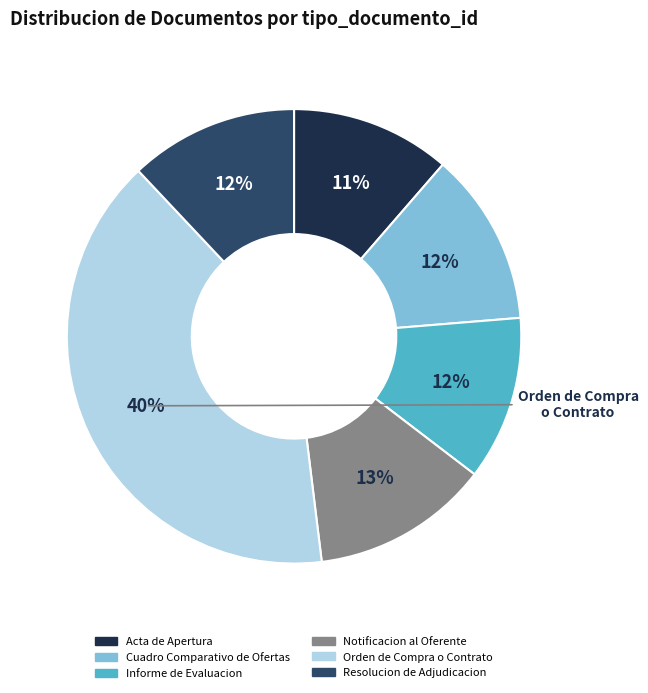

True or false: Notificacion al Oferente accounts for 24% of the total.

False